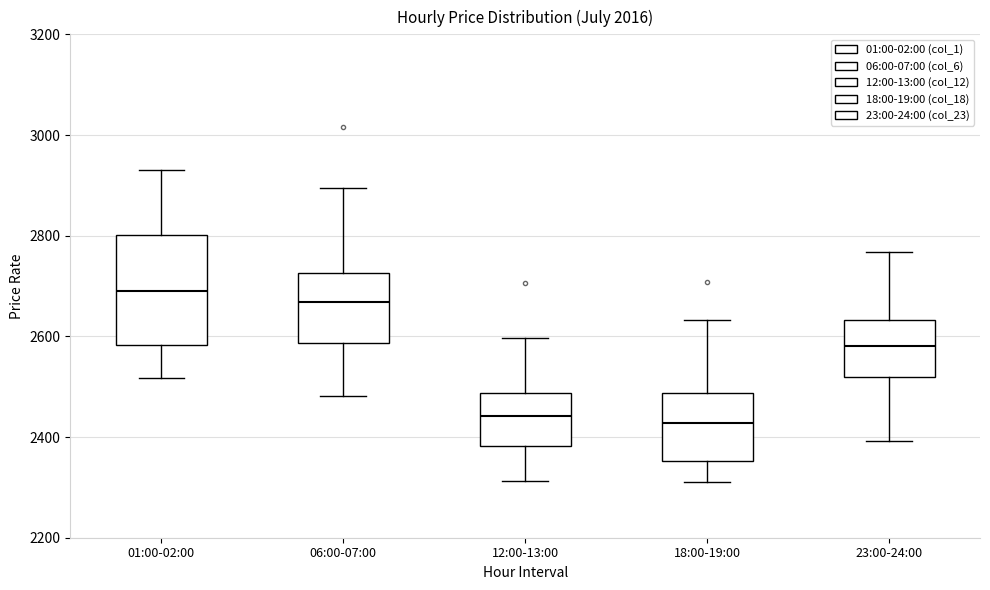

Where is the lower edge of the box for 23:00-24:00 on the y-axis? The values are not printed on the chart, so give them approximately, as read against the axis.

2520